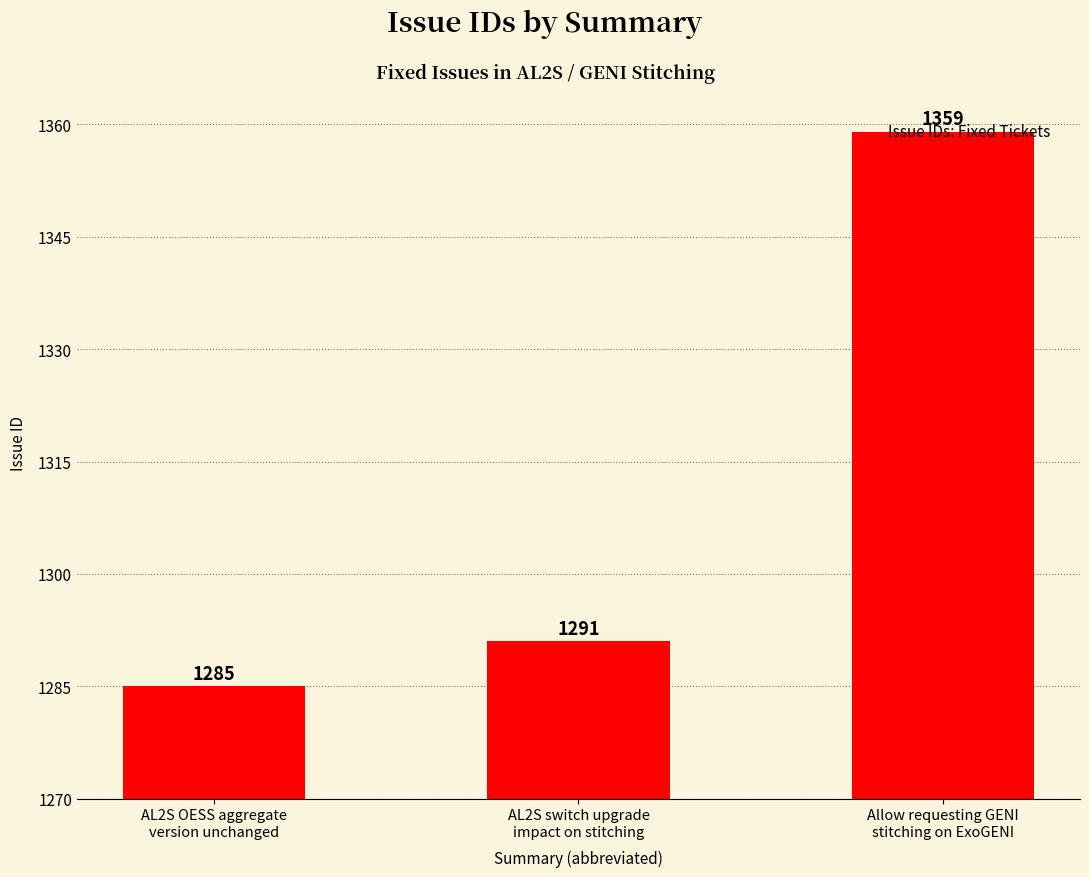

Are the bars grouped side by side (vs. stacked)?

No